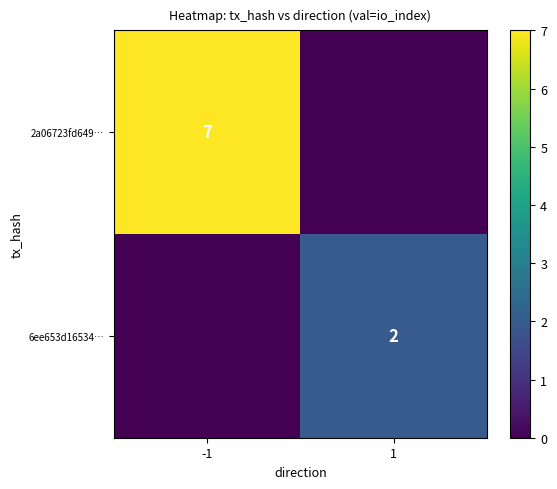

Which series changed the most between -1 and 1?

2a06723fd649…